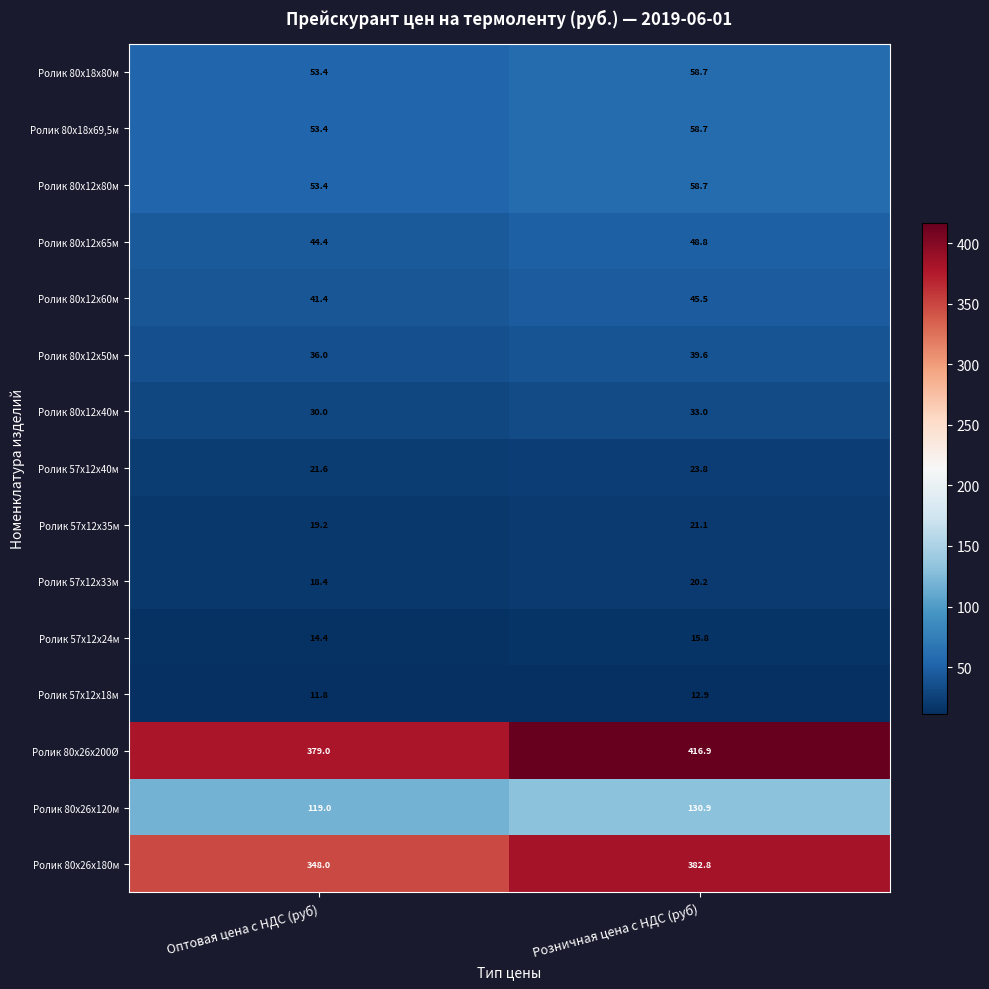

Which series has the largest total across all categories?

Ролик 80х26х200Ø